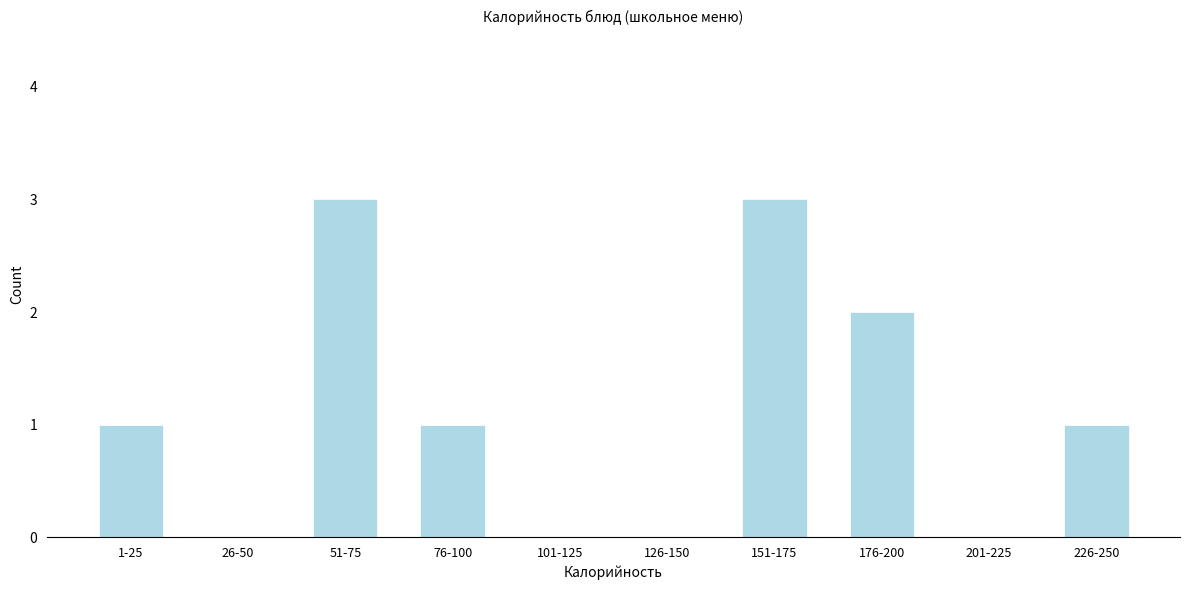

Reading right to left, list all the values displayed in this chart.

226-250=1	201-225=0	176-200=2	151-175=3	126-150=0	101-125=0	76-100=1	51-75=3	26-50=0	1-25=1